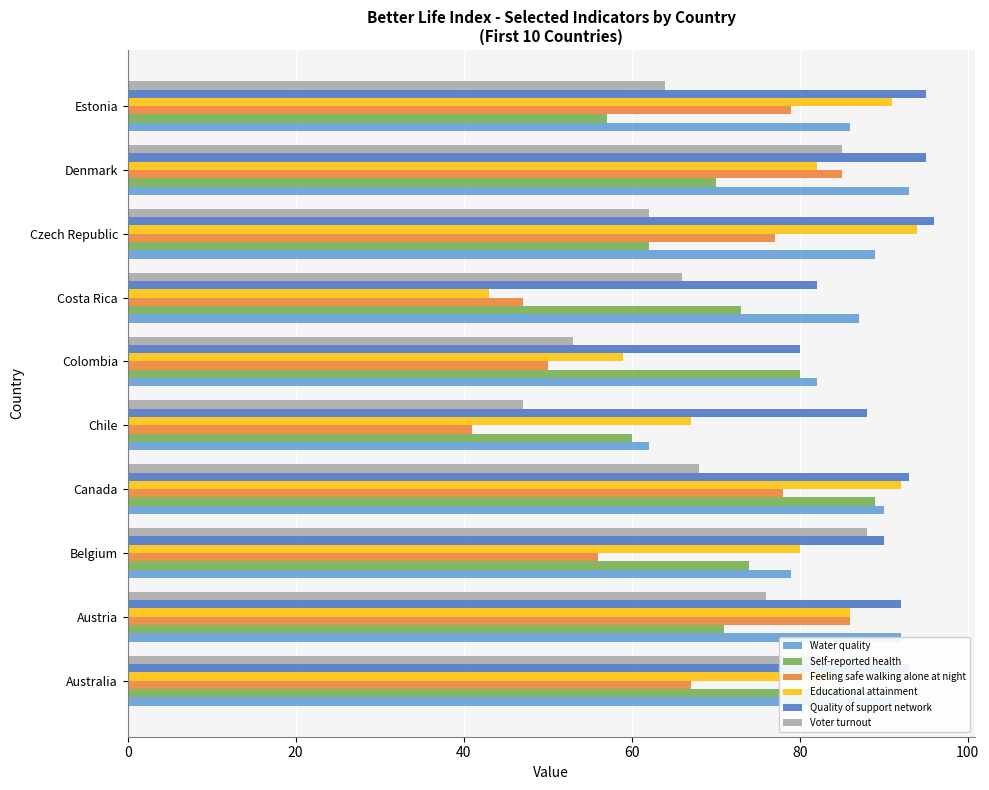

Is the value of Voter turnout at Estonia greater than the value of Educational attainment at Belgium?

No